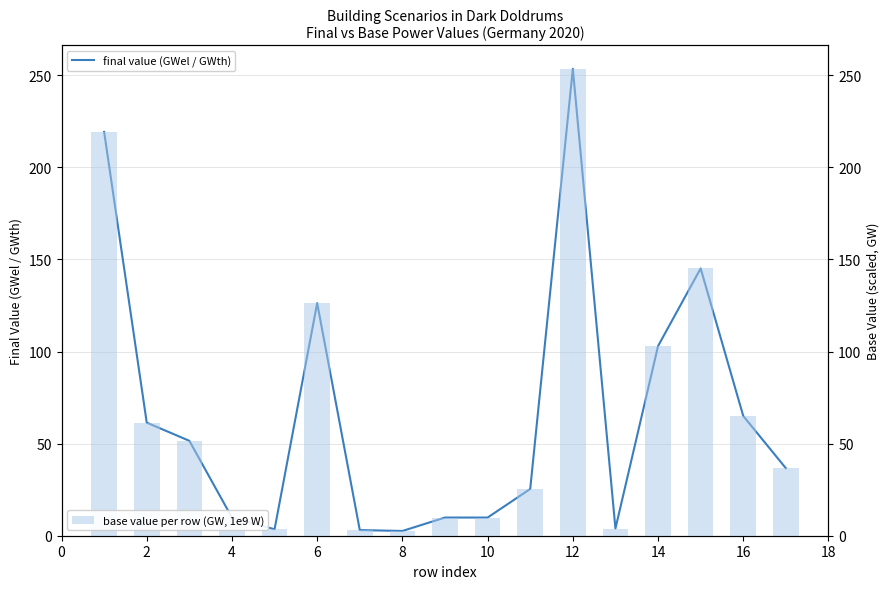

Count the number of data series in this chart.

2